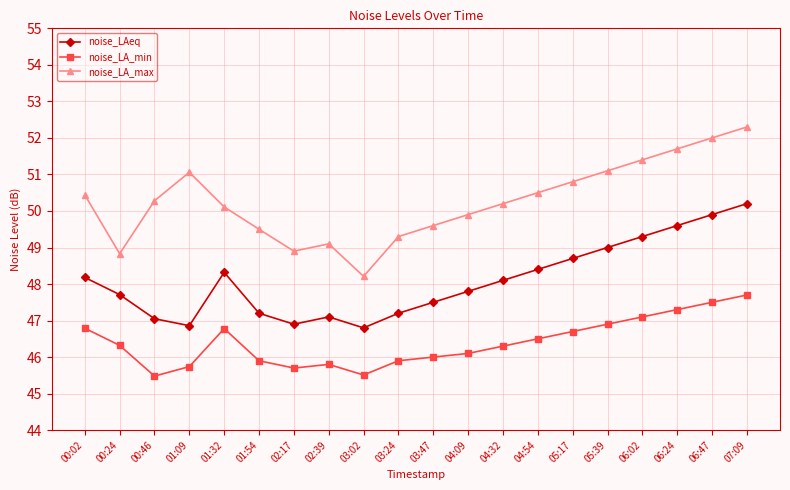

True or false: noise_LA_min has more than 2 interior local peaks.

False